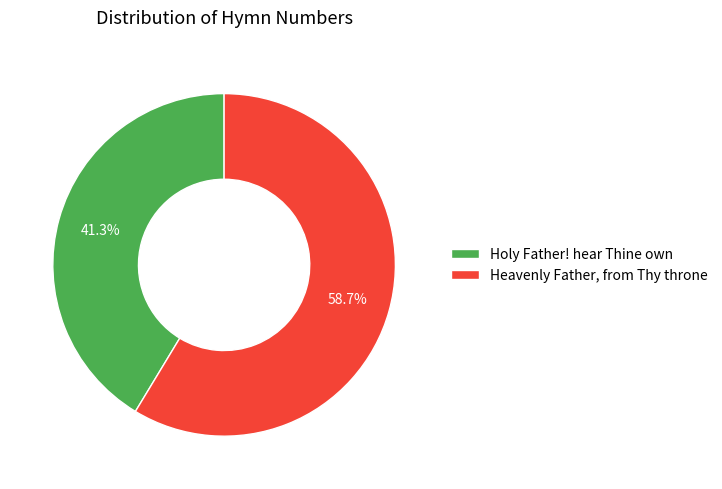

Which category has the smallest portion of the pie?

Holy Father! hear Thine own